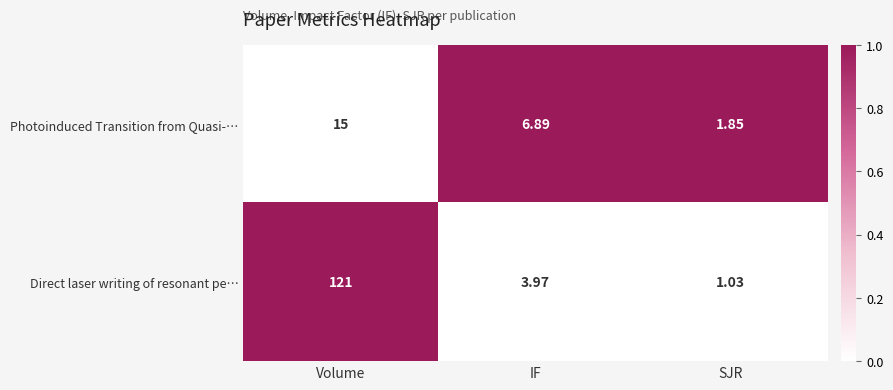

At which category is the sum across all series the highest?

Volume